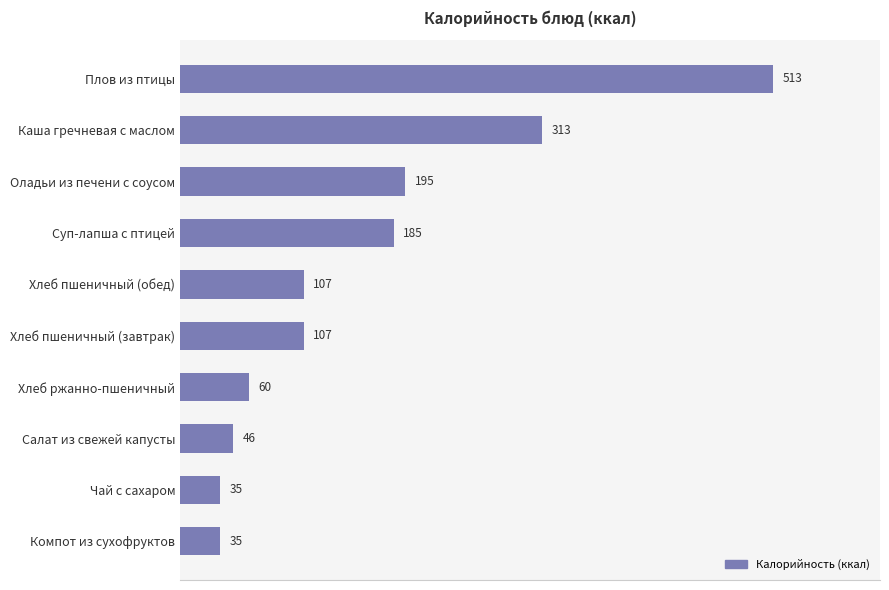

What is the label of the 7th bar from the top?

Хлеб ржанно-пшеничный